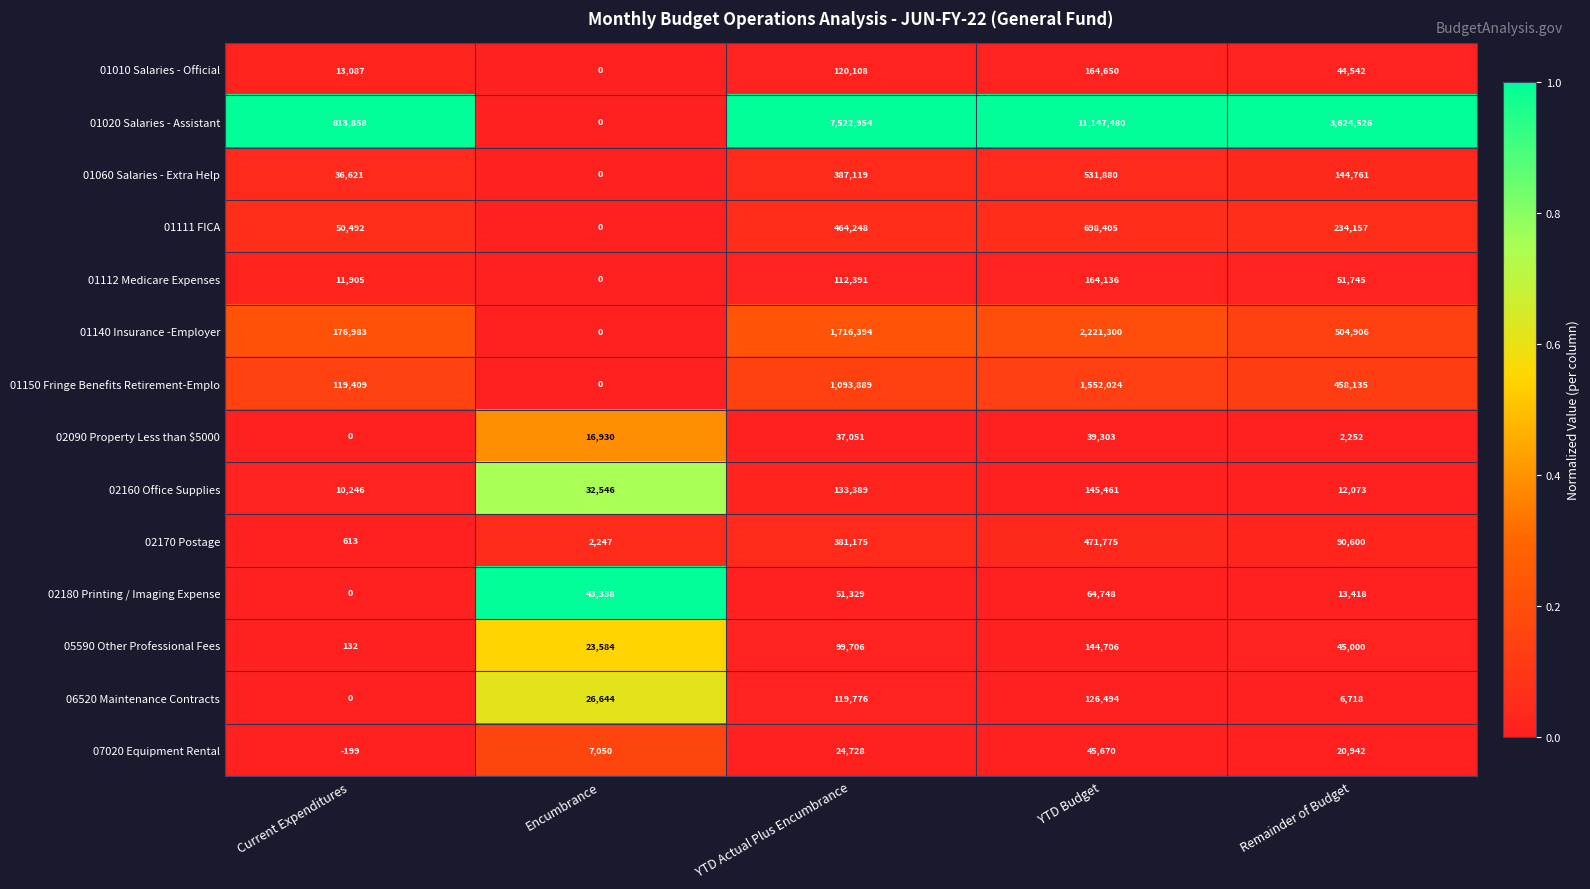

The value of 02090 Property Less than $5000 at YTD Actual Plus Encumbrance is 37051. True or false?

True